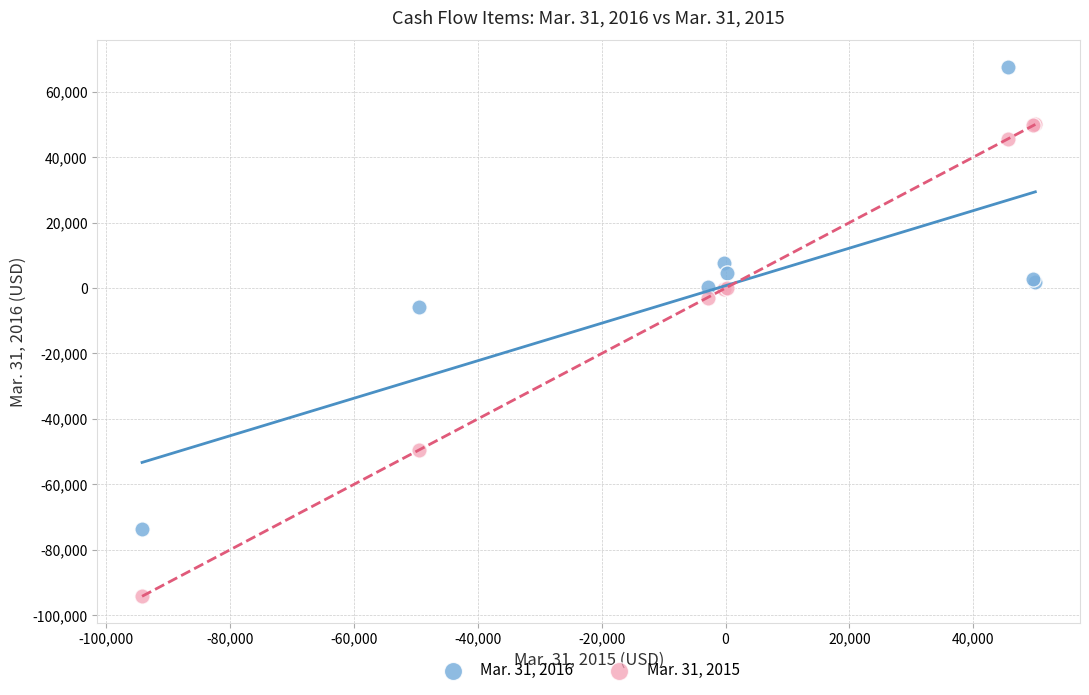

What are all the series names shown in the legend?

Mar. 31, 2016, Mar. 31, 2015